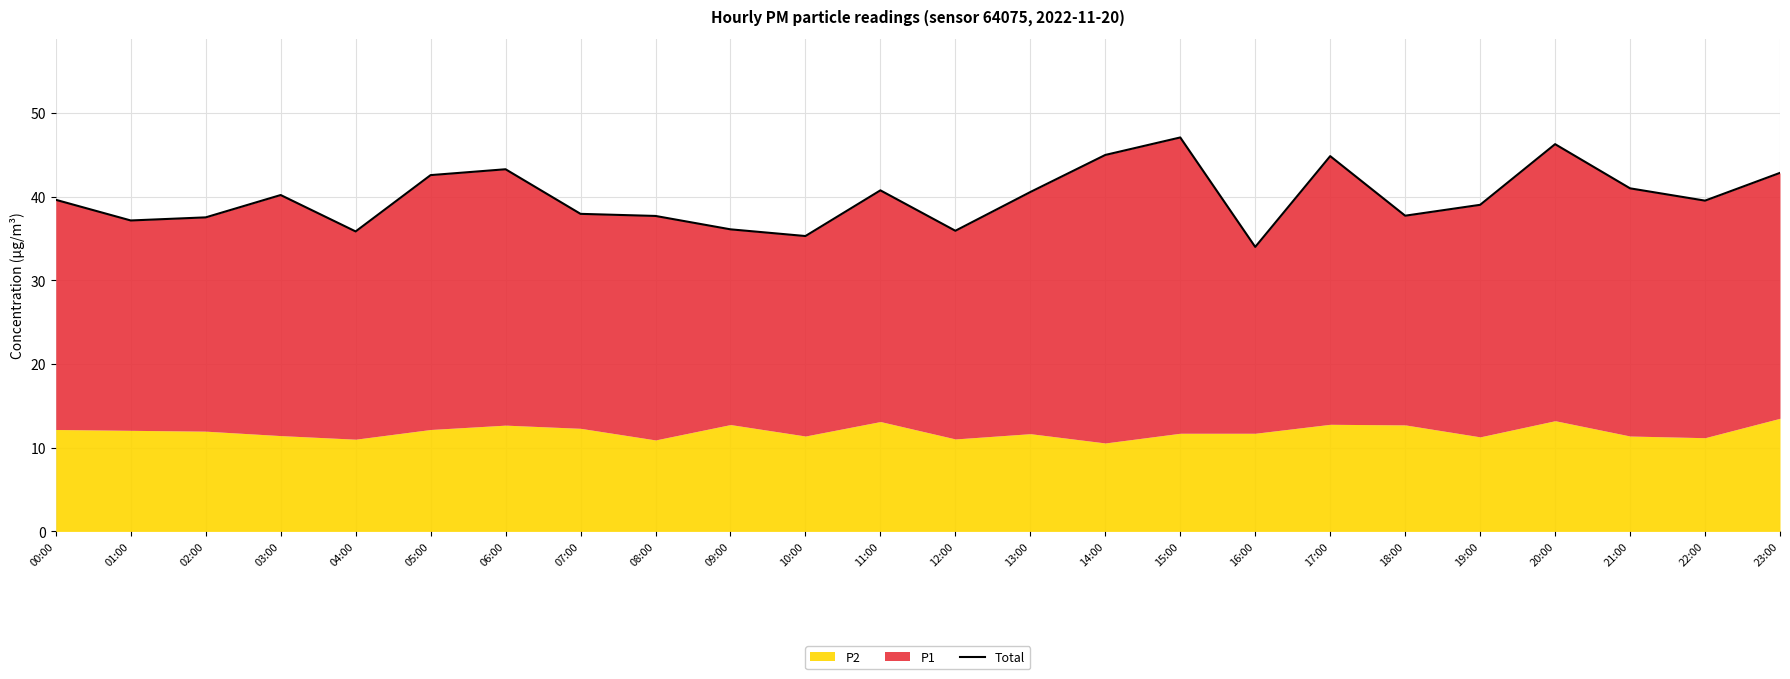

What is the difference between the maximum and minimum values?

13.1